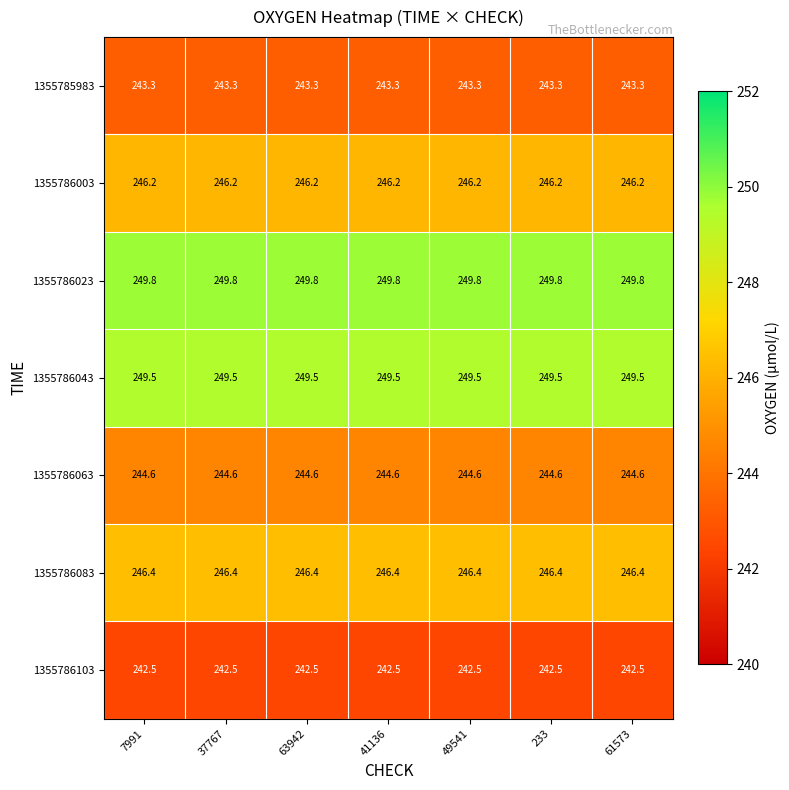

The value of 1355785983 at 37767 is 243.3. True or false?

True